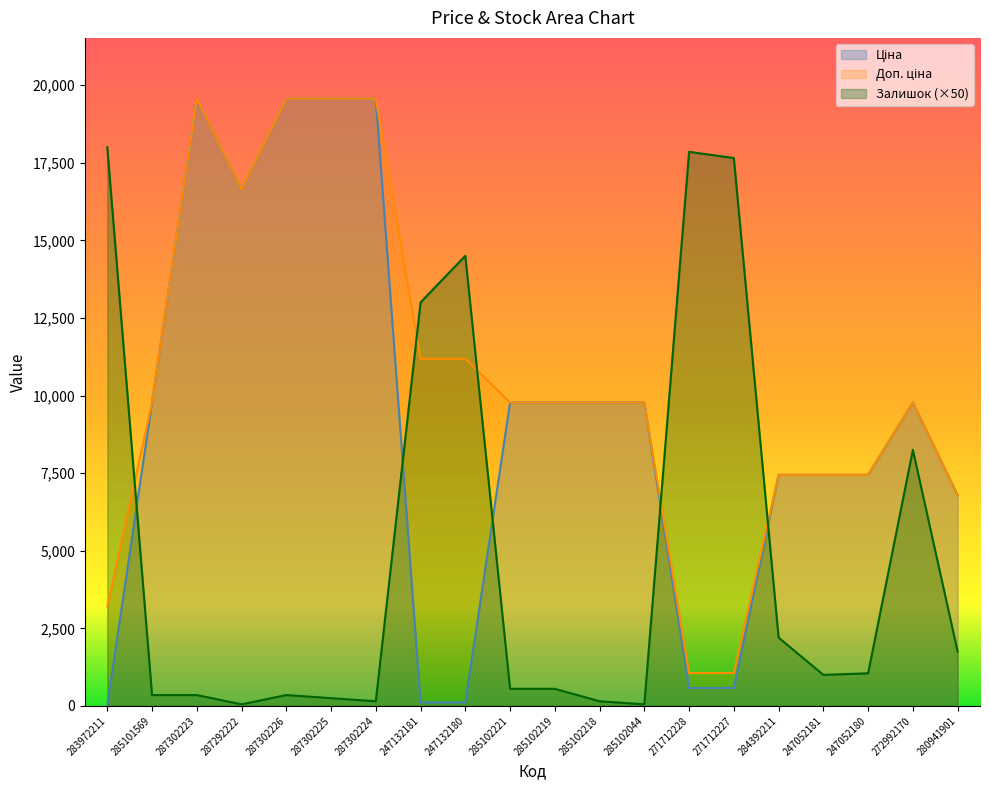

How many data points in Залишок are above 1000?

9